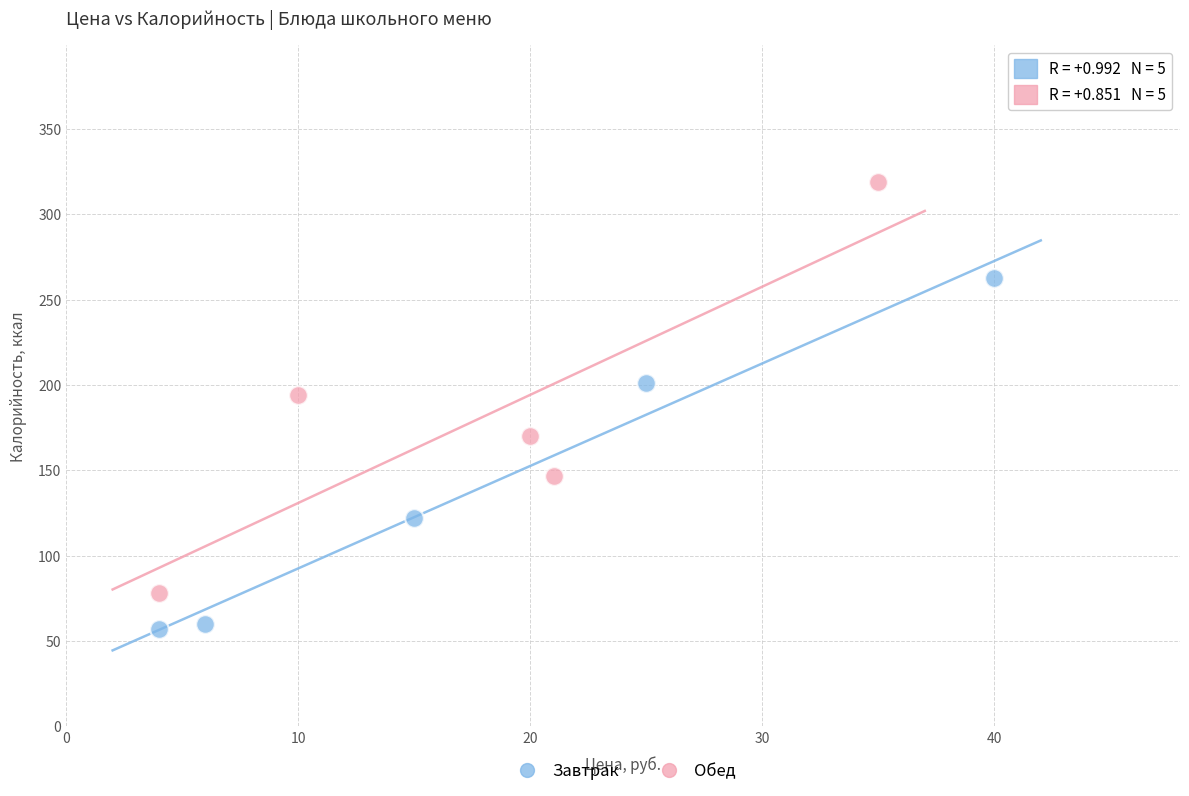

Which series reaches the minimum Y coordinate?

Завтрак